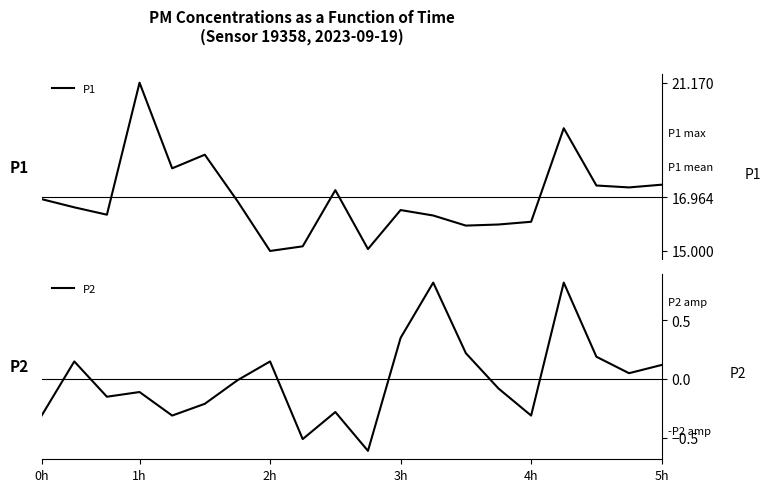

What is the maximum value for P1?

21.2